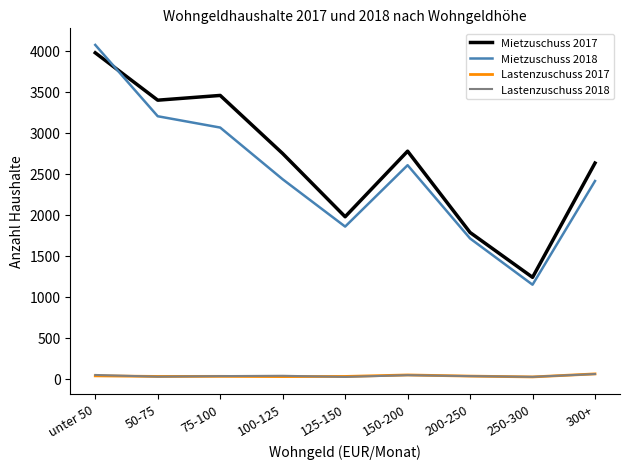

What is the difference between the second highest and minimum values in the Mietzuschuss 2017 series?

2219